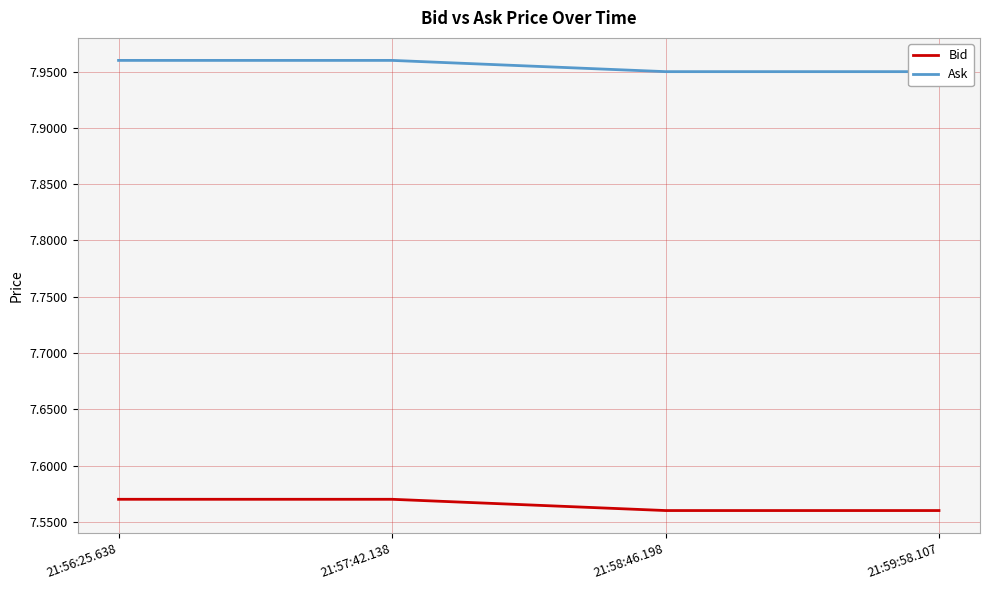

At how many categories does at least one series exceed 7?

4